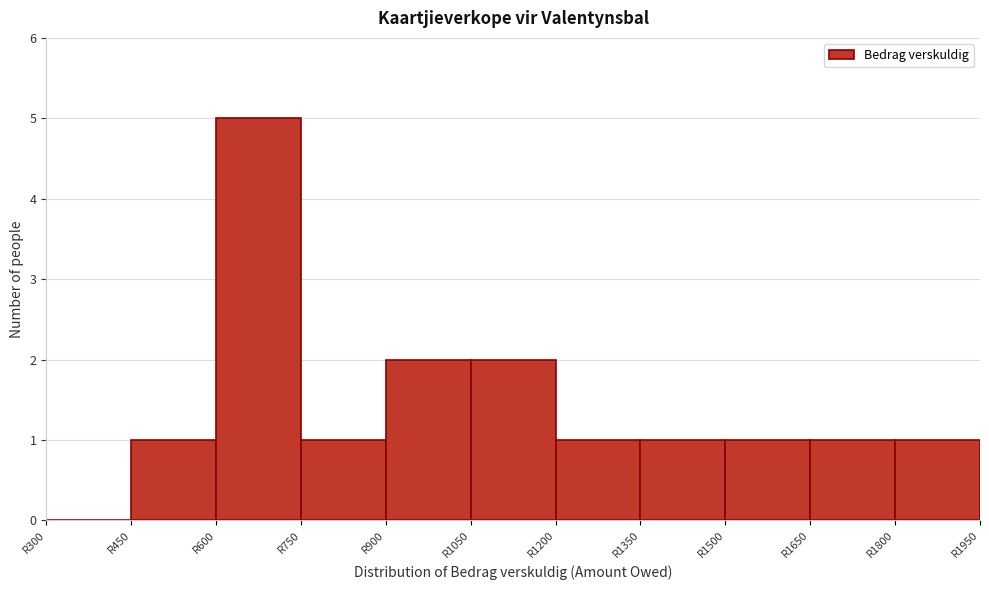

What is the height of the bar covering 1800 to 1950 on the x-axis? Neither the bar edges nor the heights are printed on the chart, so give them approximately, as read against the axes.

1